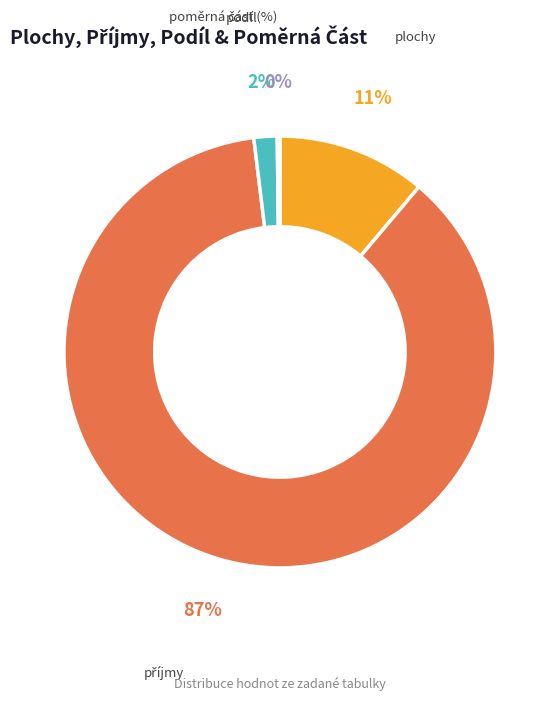

True or false: plochy accounts for 11% of the total.

True